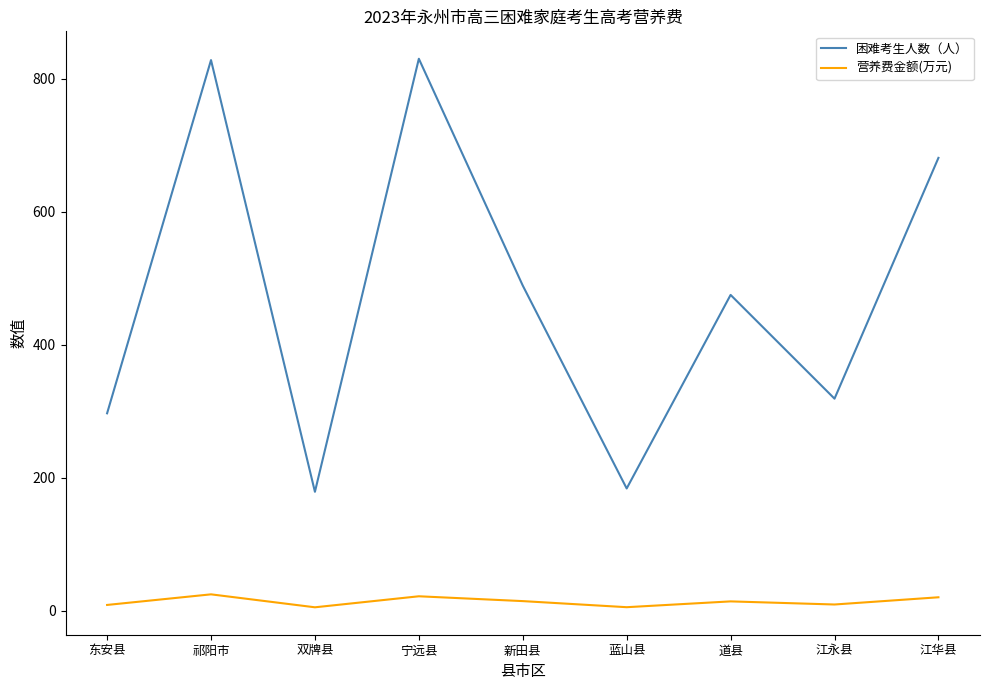

The value of 营养费金额(万元) at 江华县 is 20.4. True or false?

True